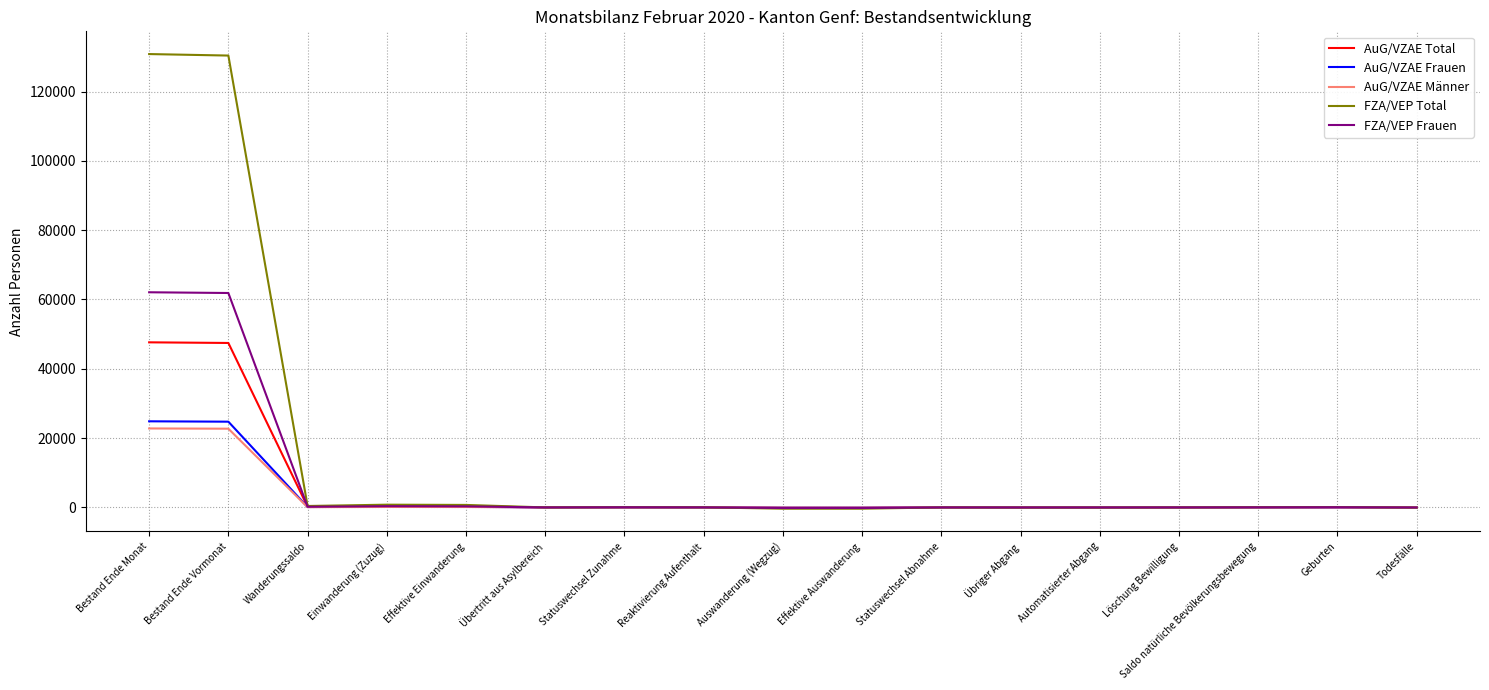

Which series has the largest range (max minus min)?

FZA/VEP Total